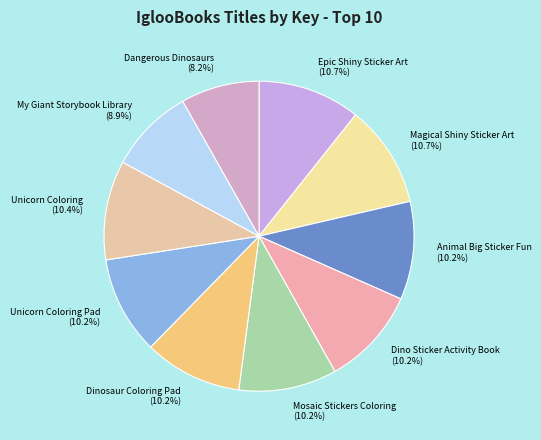

Approximately how many times larger is the value at Epic Shiny Sticker Art (10.7%) compared to Mosaic Stickers Coloring (10.2%)?

1.0